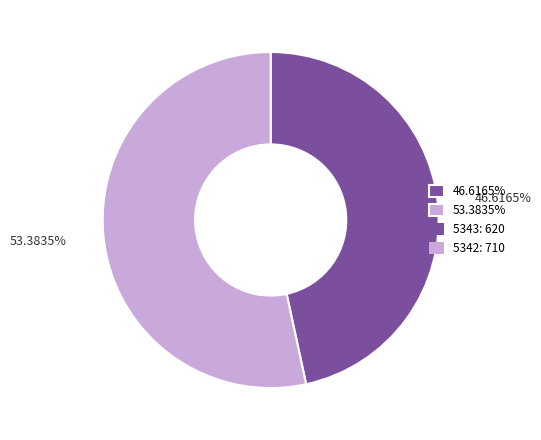

Rank the categories by value from lowest to highest.

46.6165%, 53.3835%